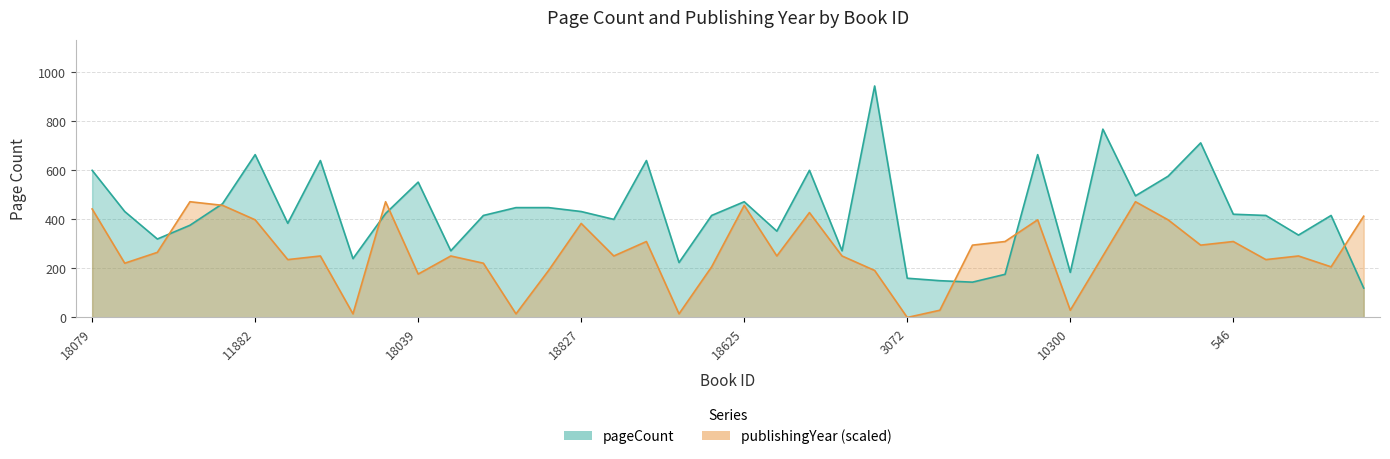

What is the total value across all series at 14006?

1007.0